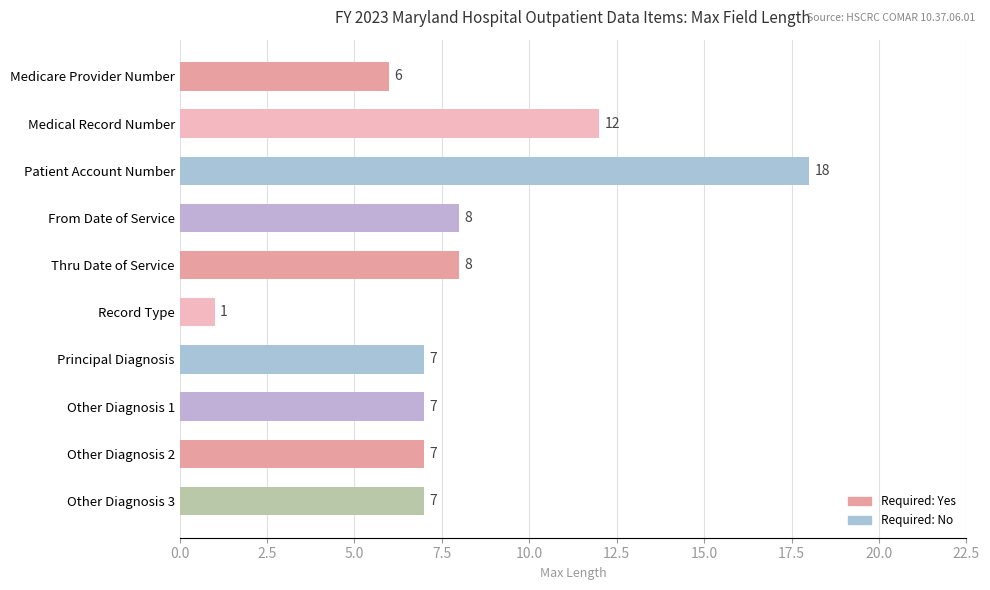

What is the difference between the maximum and second lowest values?

12